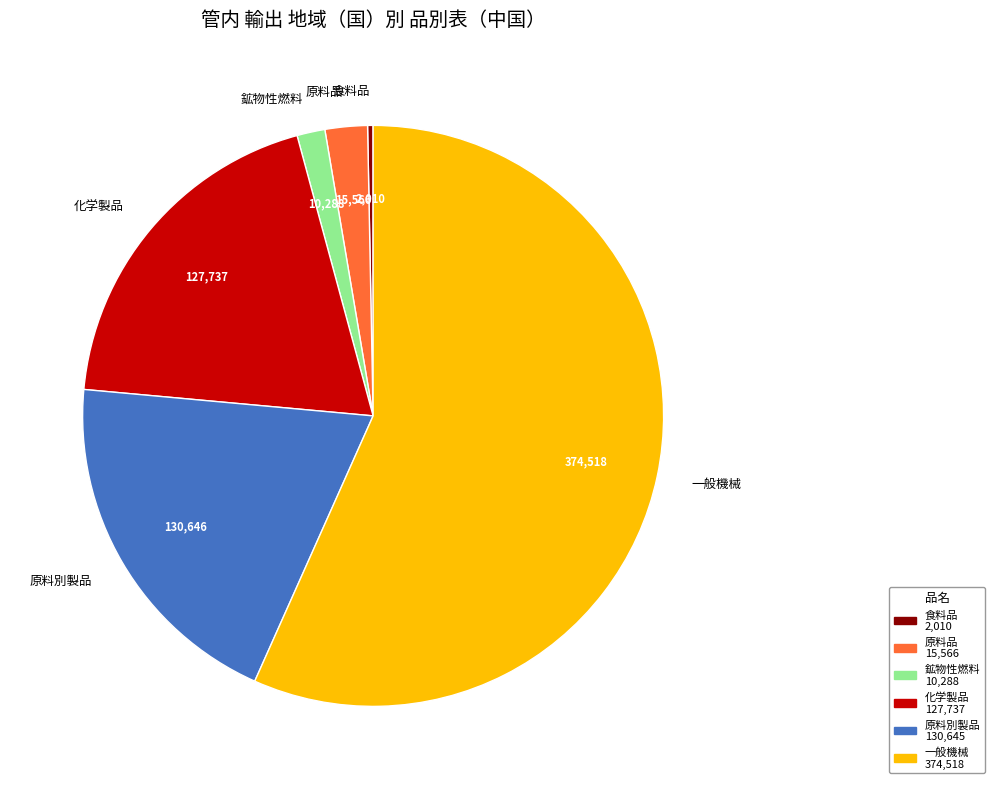

Is it true that 鉱物性燃料 is 2% of the pie?

True